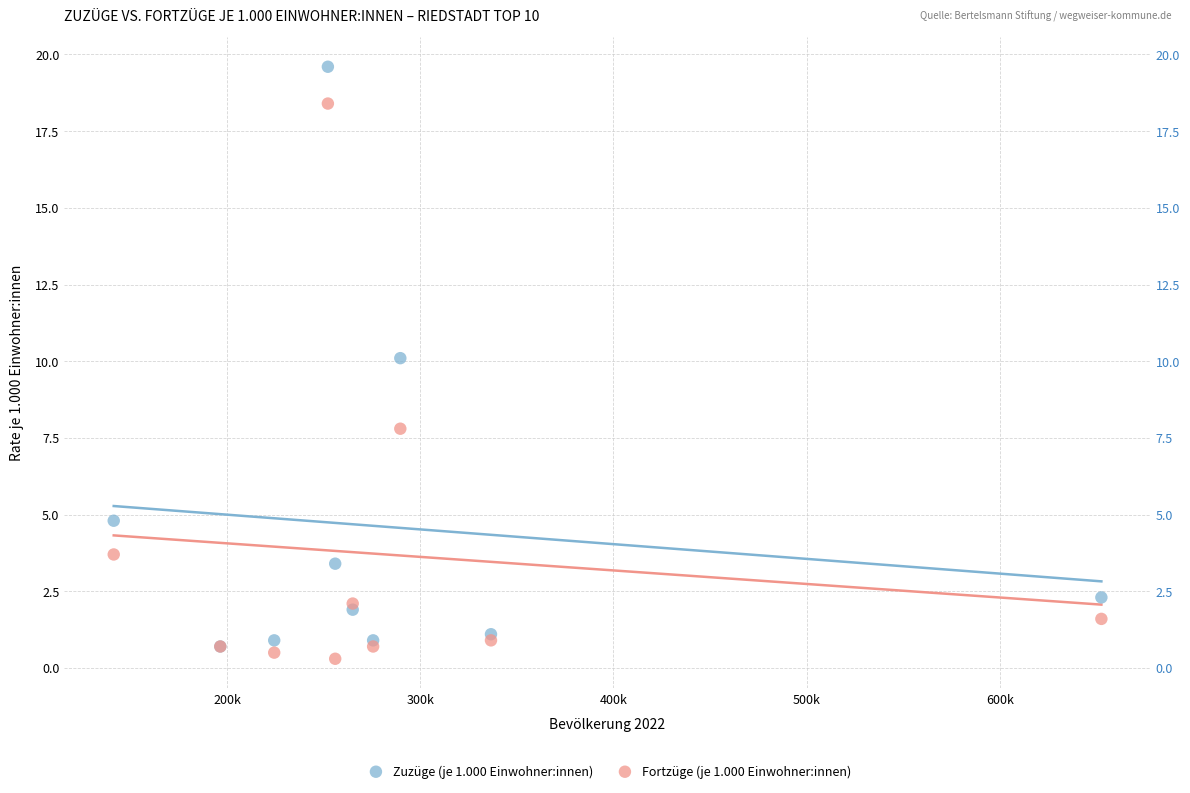

Which series contains the lowest Y value?

Fortzüge (je 1.000 Einwohner:innen)